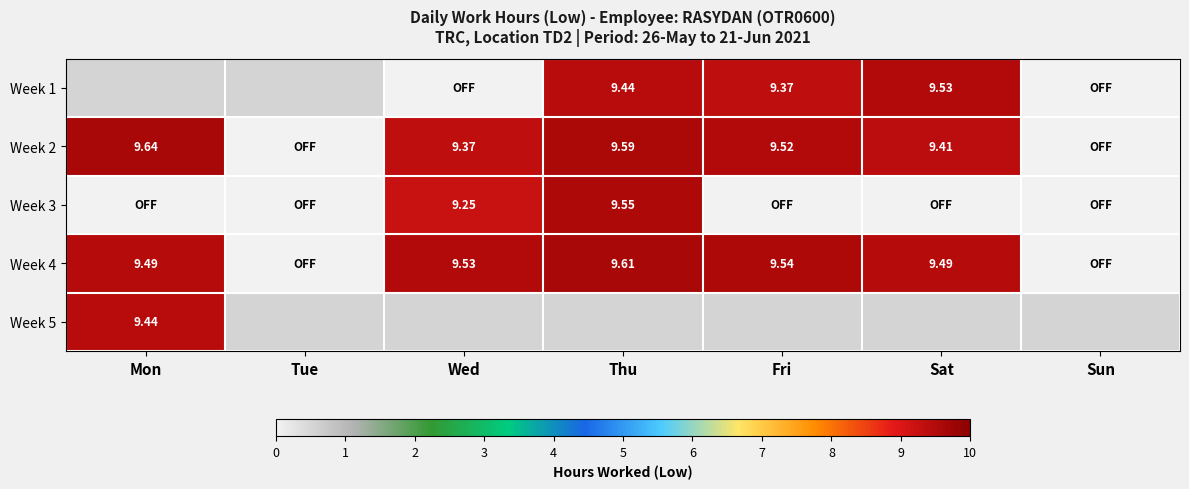

Is the value of Week 3 at Mon greater than the value of Week 2 at Wed?

No